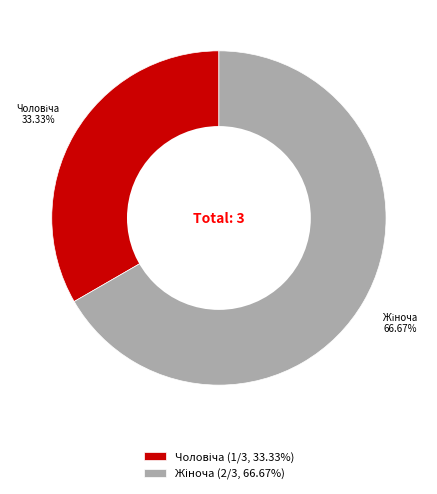

Does any single category account for the majority?

Yes